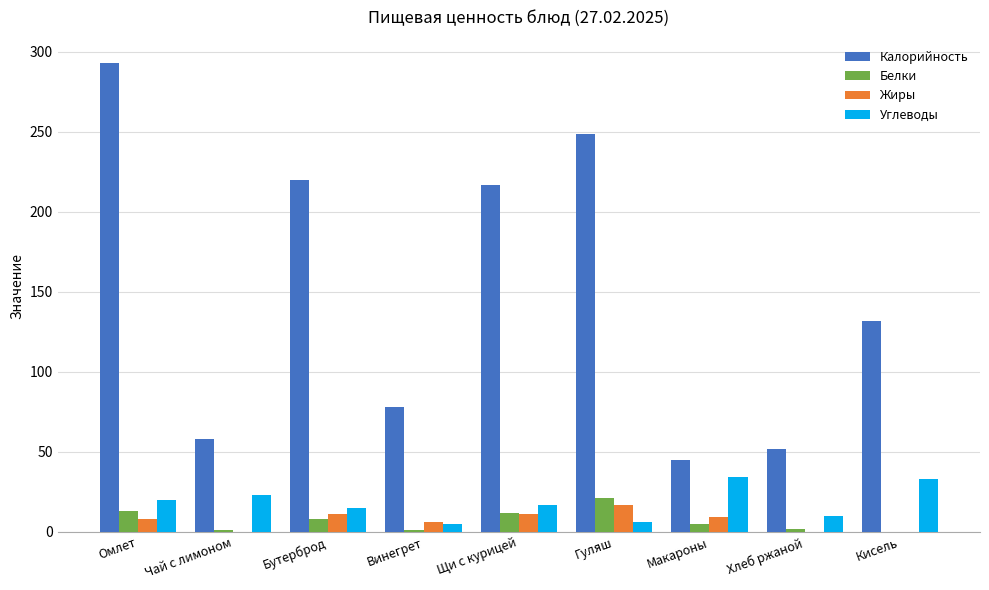

What is the sum of all Калорийность values?

1344